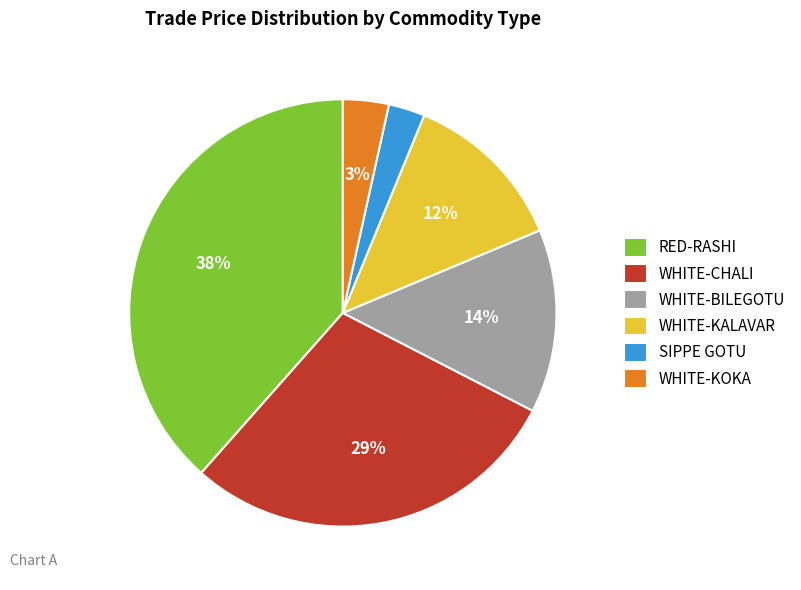

To the nearest percent, what percentage of the pie is RED-RASHI?

38%